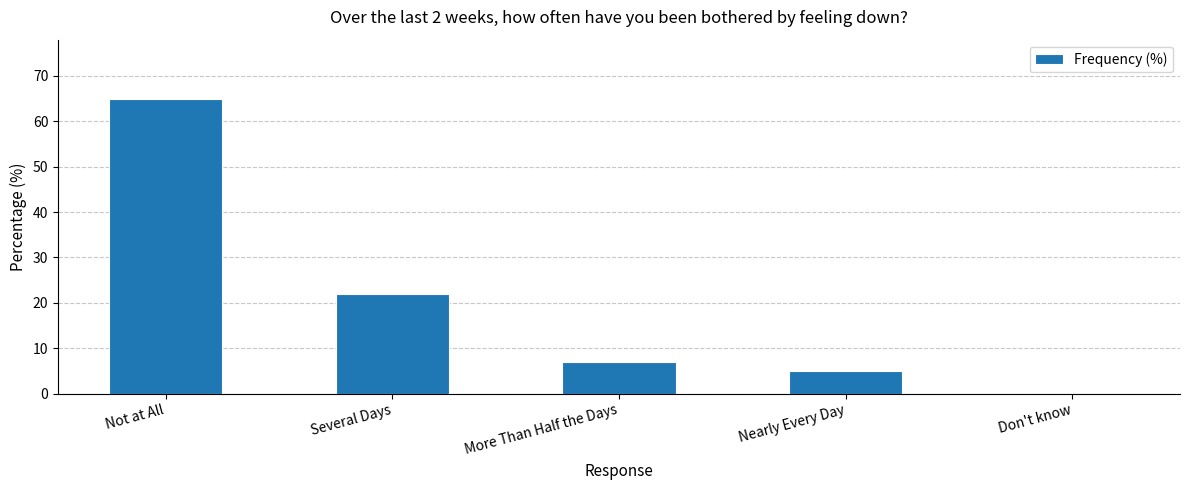

What is the approximate value at Several Days?

22